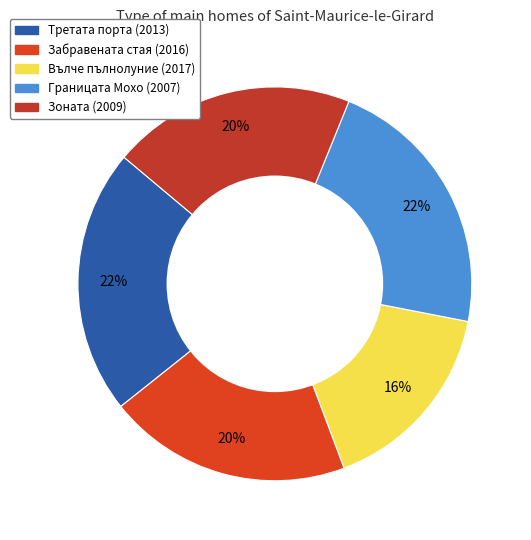

How many slices are in this pie chart?

5